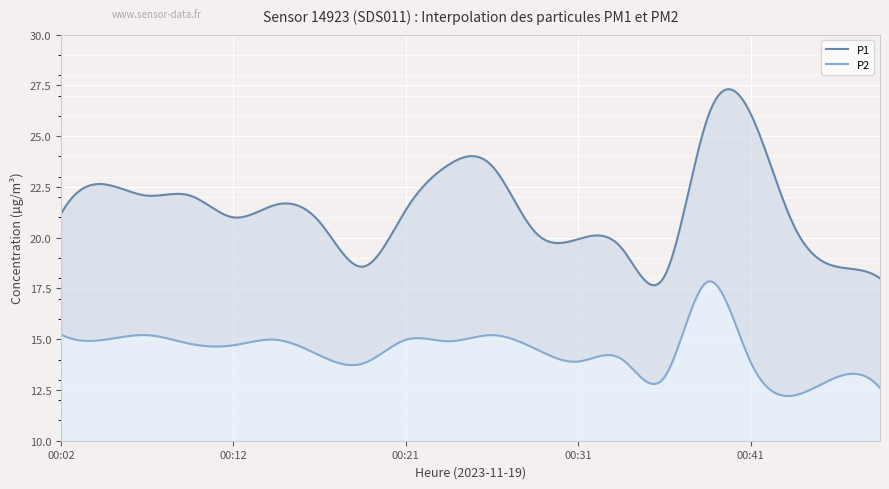

What value does the P1 series have at 00:31?

19.9